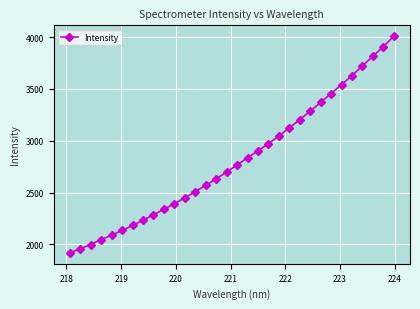

What is the greatest value displayed?

4009.8